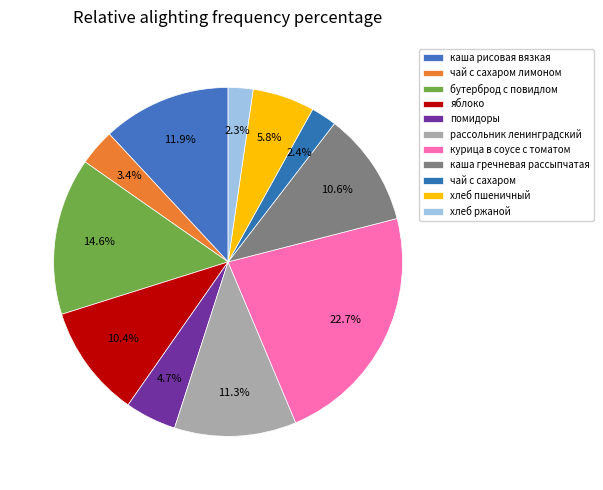

Between помидоры and чай с сахаром лимоном, which is larger?

помидоры